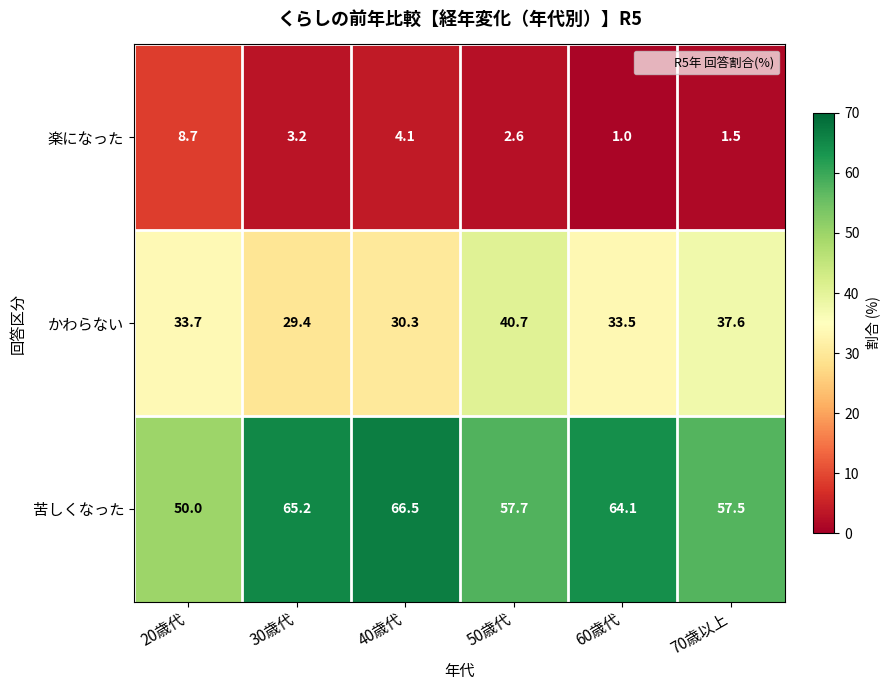

True or false: かわらない has a value of 40.7 at 50歳代.

True